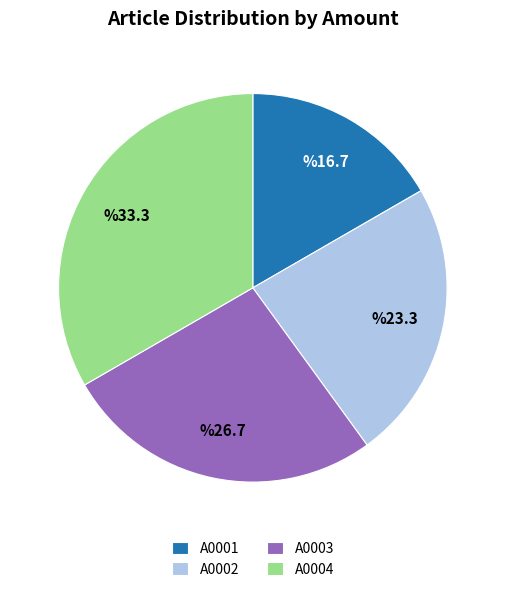

Is the sum of A0001 and A0002 greater than half?

No